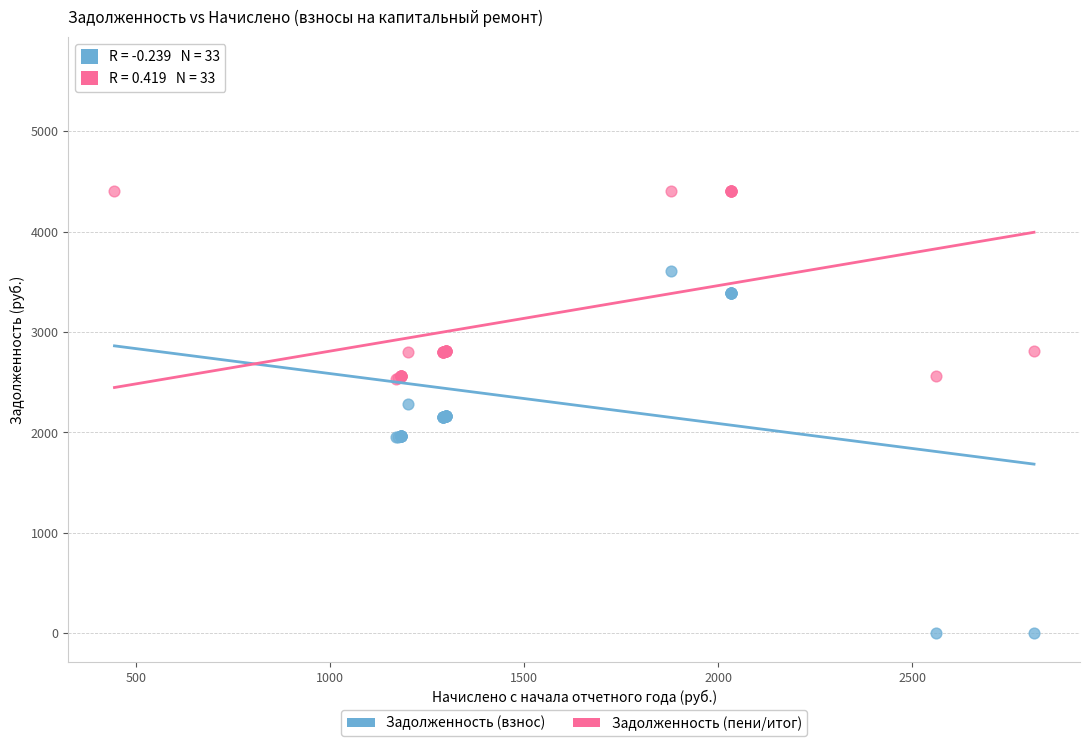

Which series has the largest Y range (max minus min)?

Задолженность (взнос)